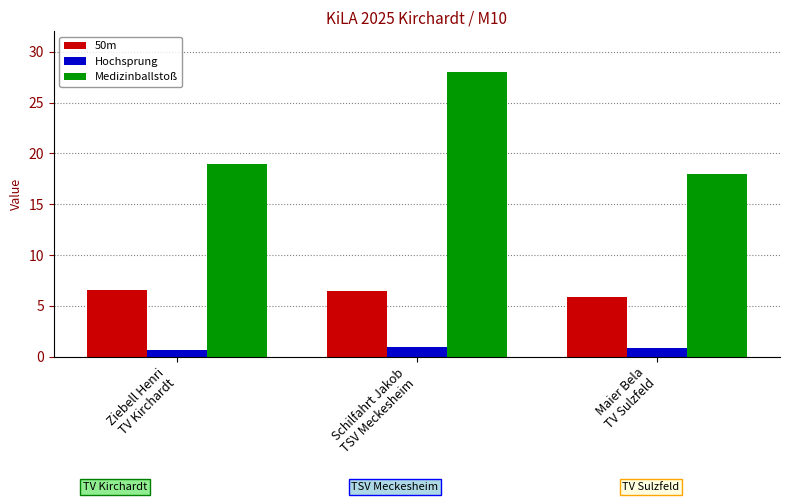

Which series has the largest total across all categories?

Medizinballstoß